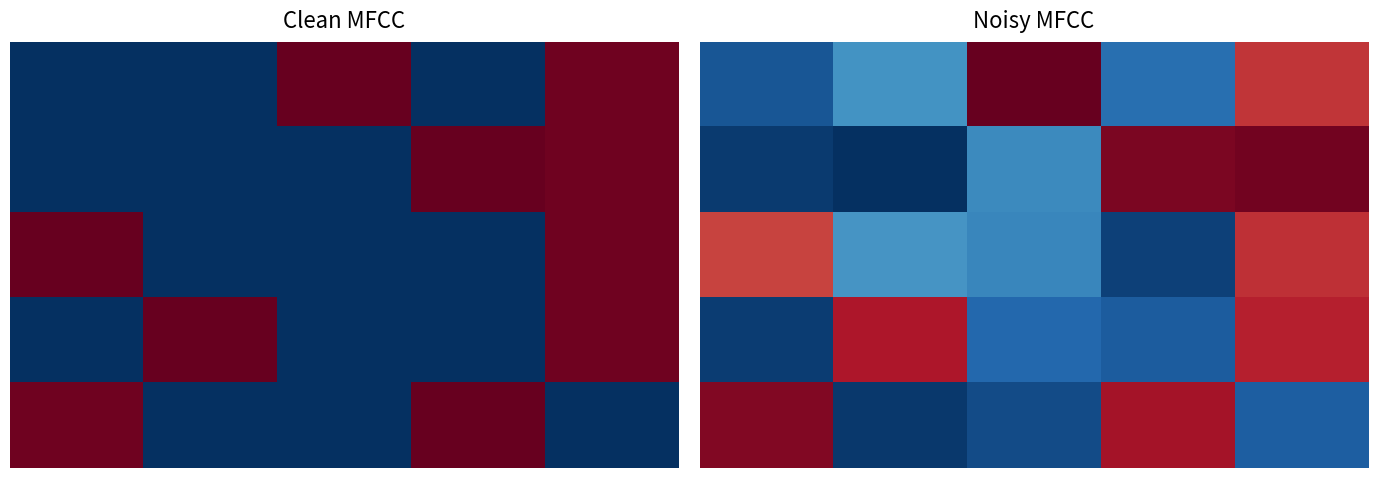

Rank the series by their maximum value, from lowest to highest.

2, 3, 4, 1, 0